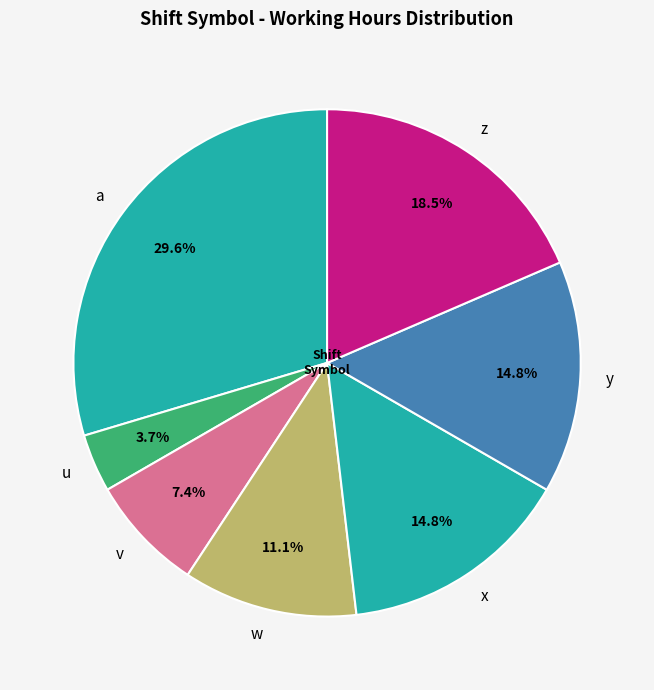

Which has a higher value, a or w?

a